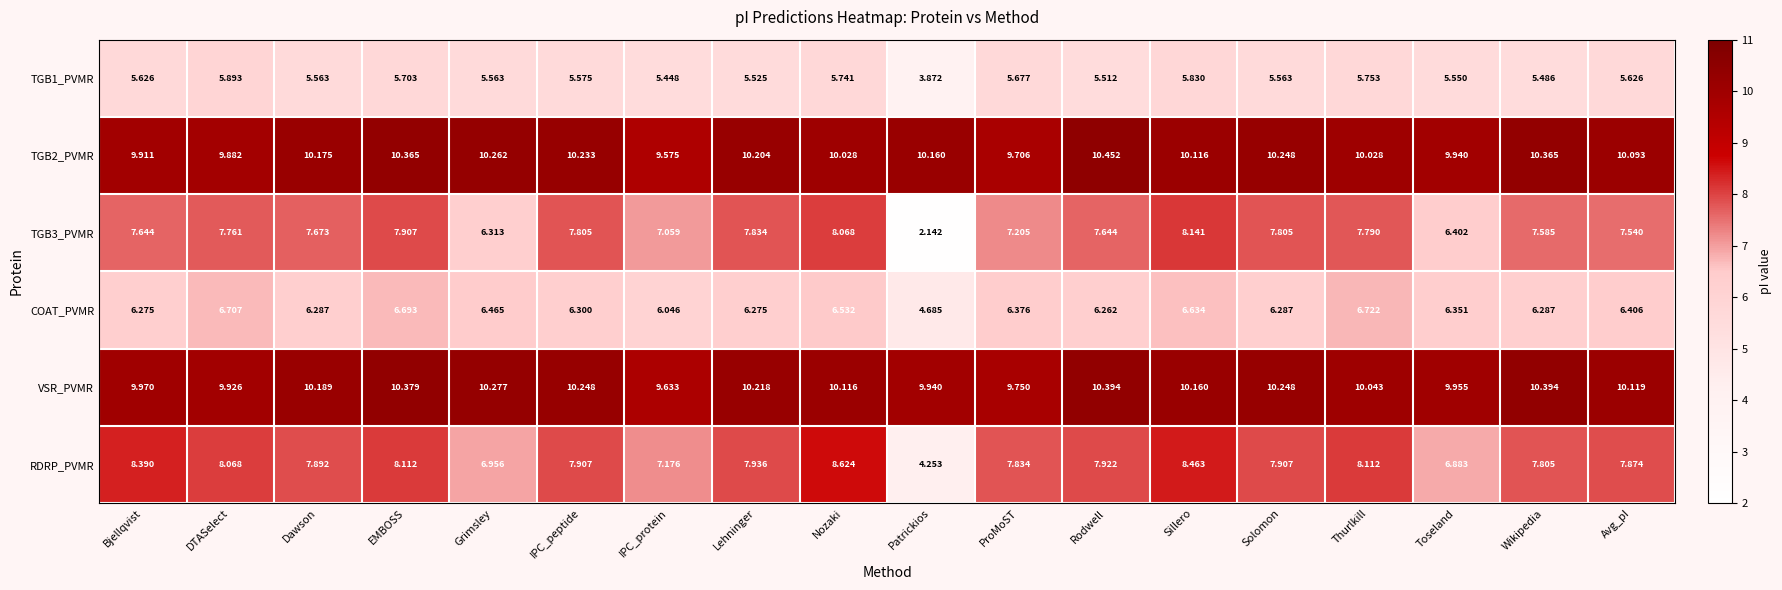

At which label is COAT_PVMR closest to 5?

Patrickios